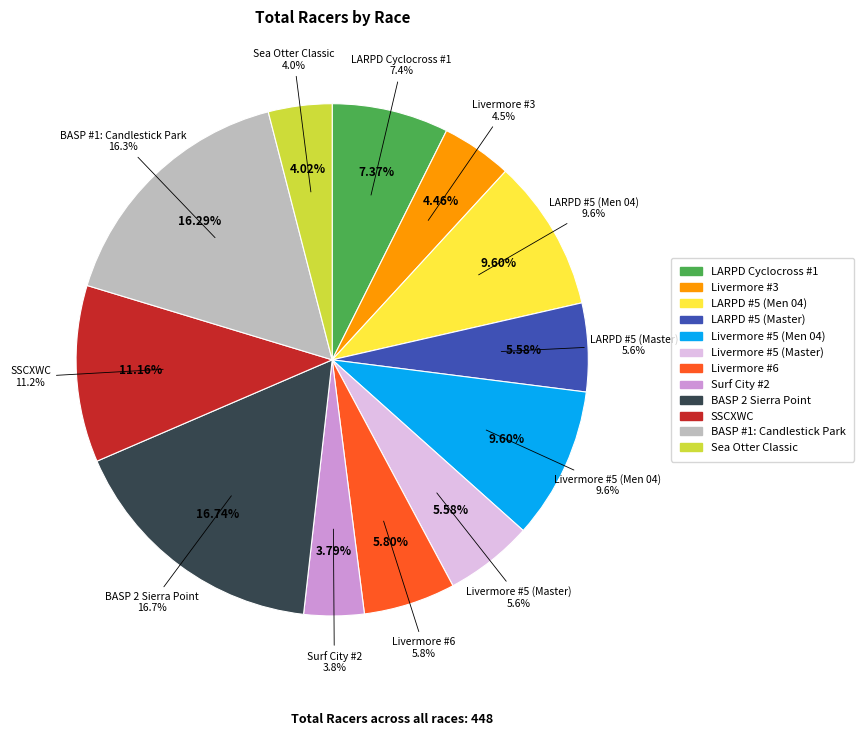

What is the ratio of the value at SSCXWC to the value at Livermore #6?

1.9